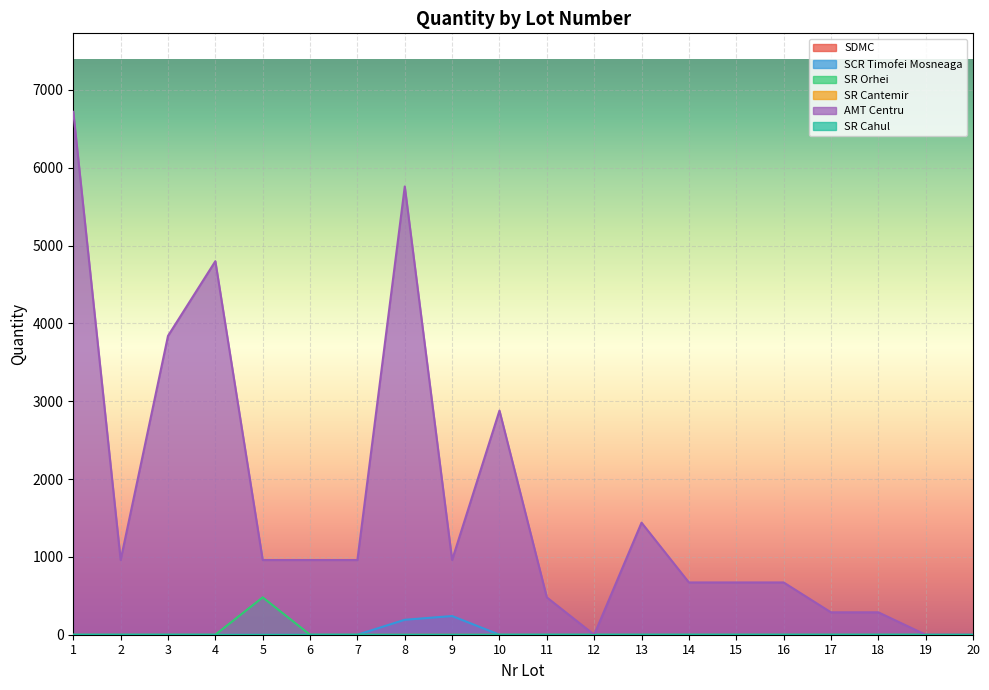

List the series in order of their peak value, lowest first.

SCR Timofei Mosneaga, SR Orhei, AMT Centru